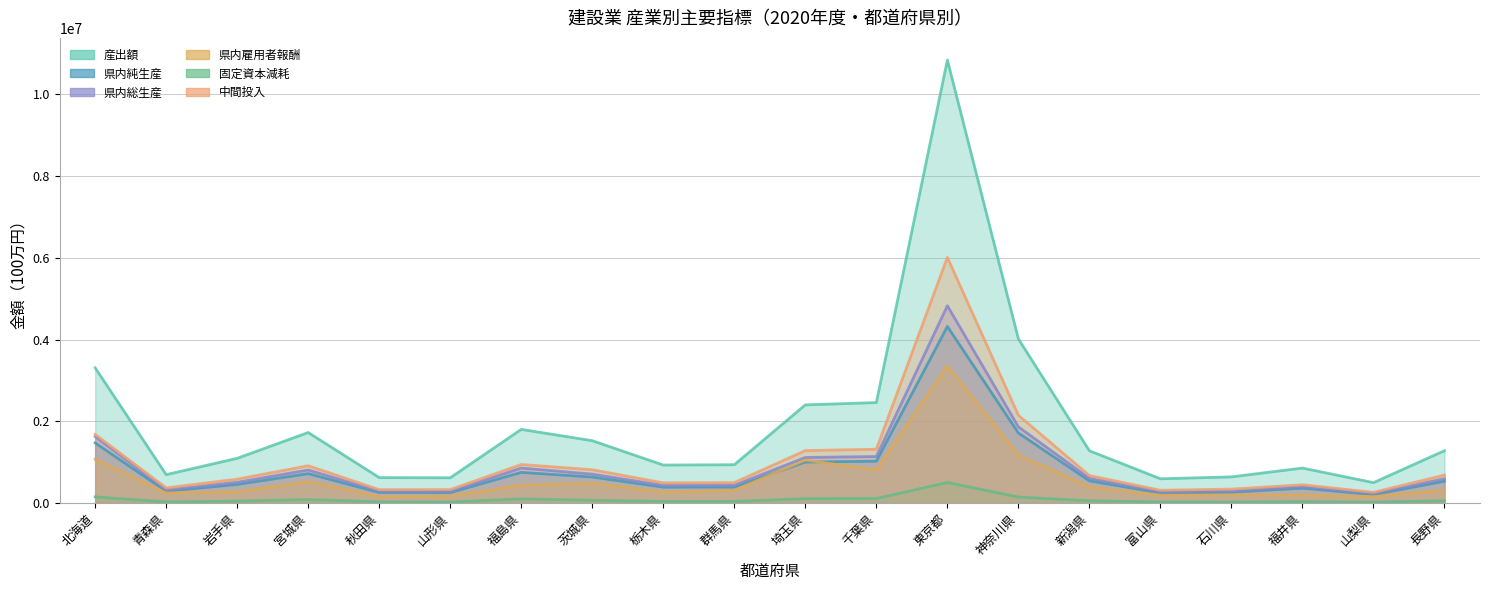

Where does the 県内雇用者報酬 series first go above 315850?

北海道